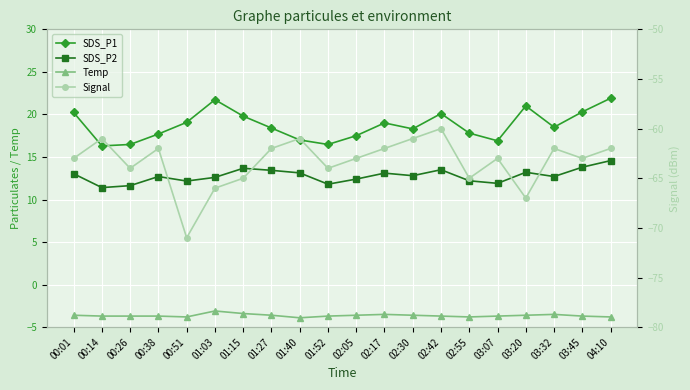

How many lines are shown in the chart?

4